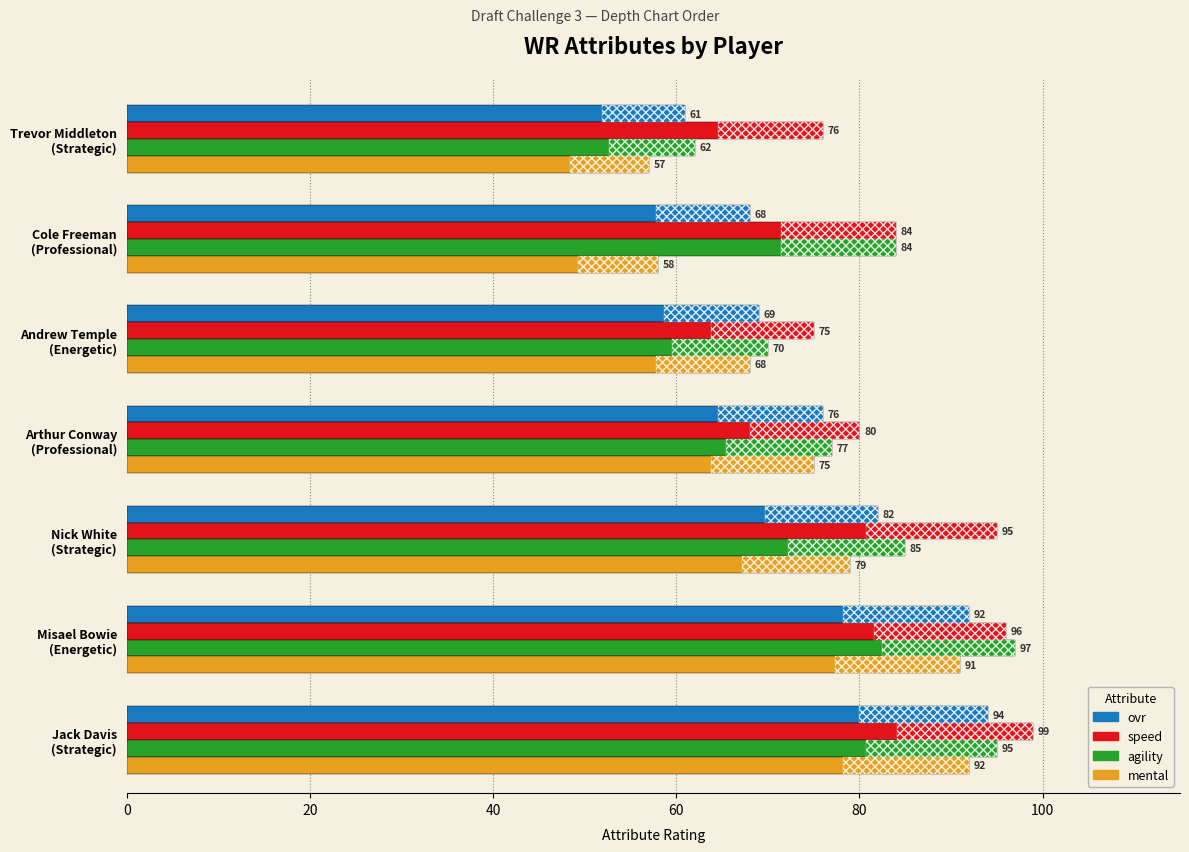

What is the value of the speed bar at the 2nd from the left?

96